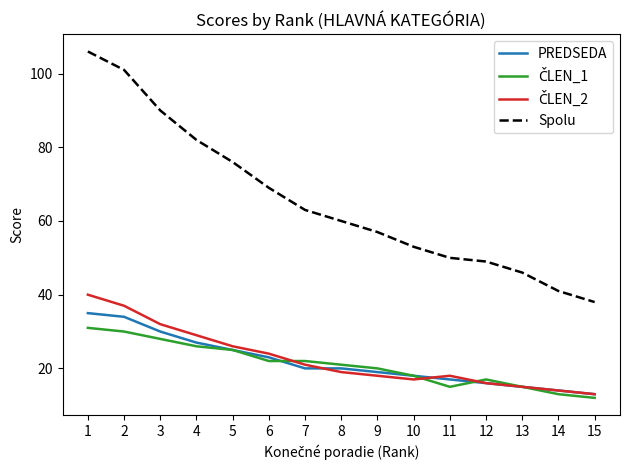

Which series has the largest range (max minus min)?

Spolu